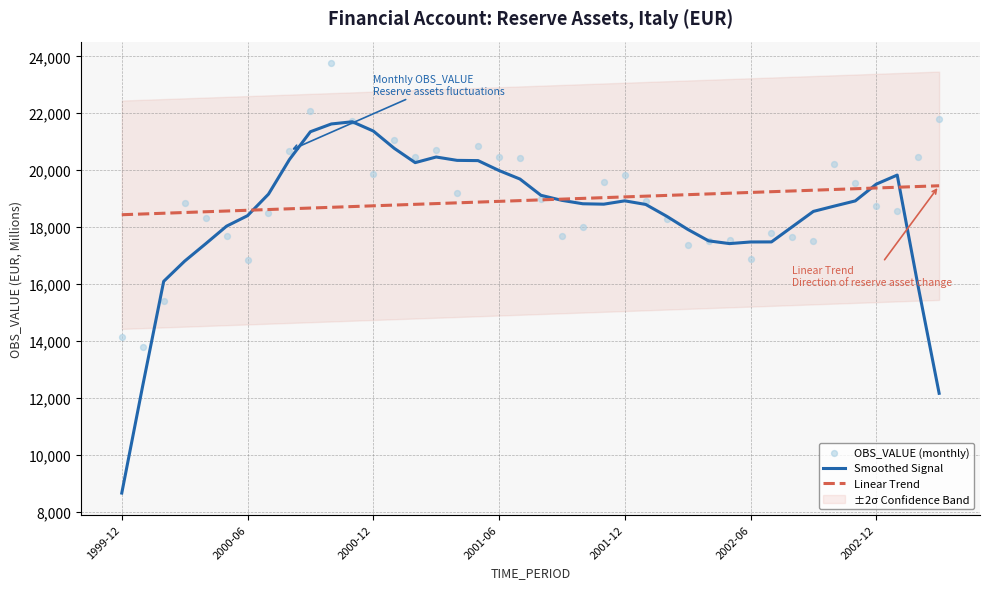

The value of Linear Trend at 2000-12 is 26257.4. True or false?

False